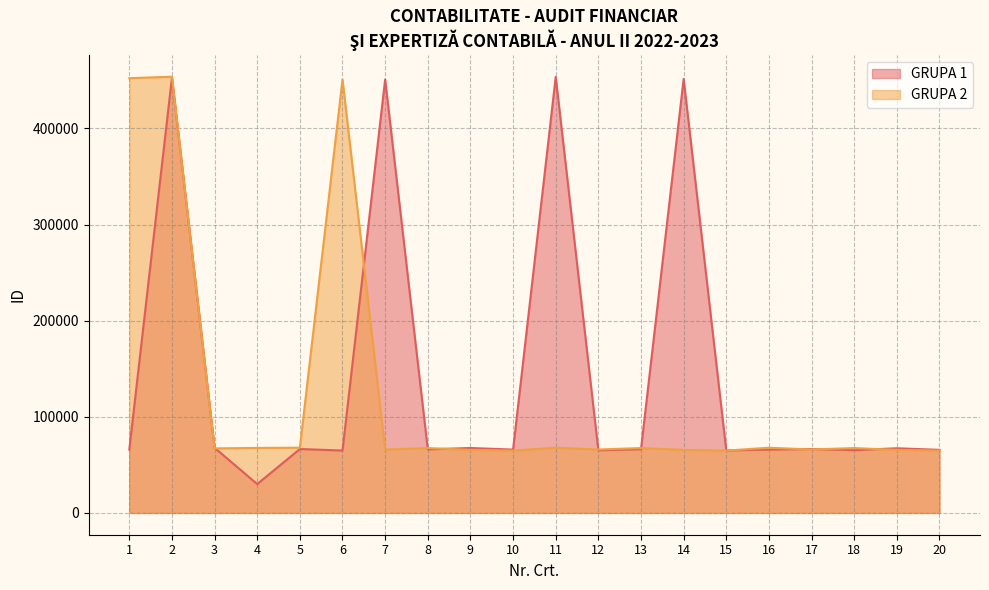

What is the value of the GRUPA 1 point at the 2nd from the left?

452828